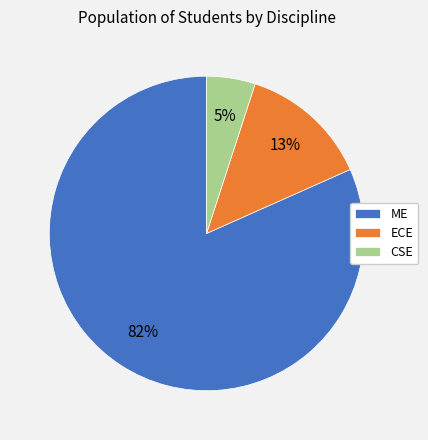

What is the largest slice in the pie chart?

ME